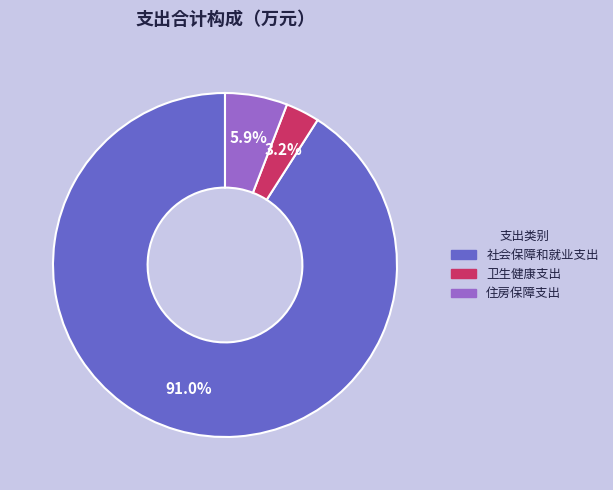

How many slices are in this pie chart?

3